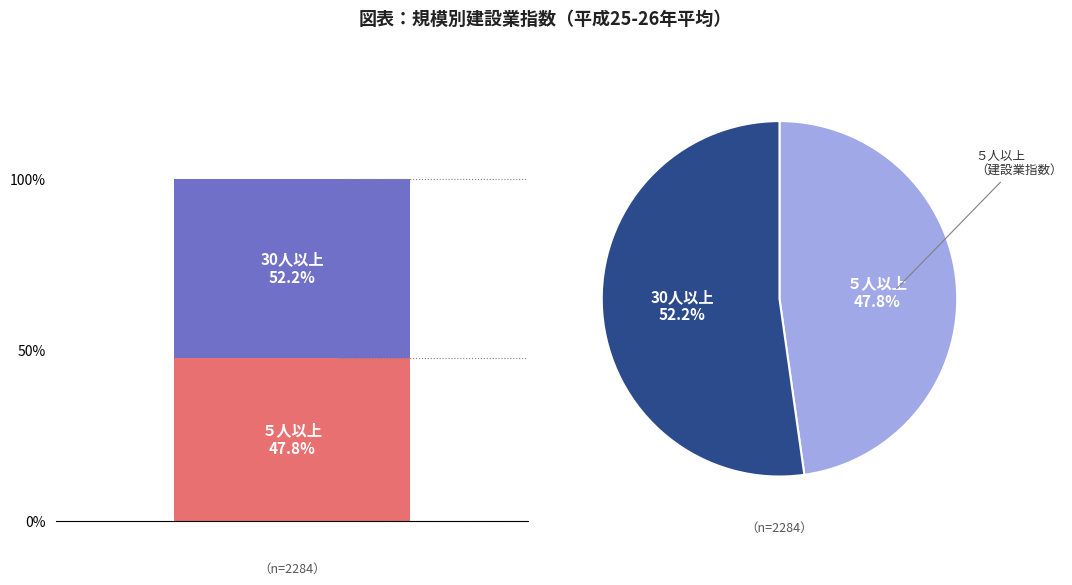

Is there a majority slice in this chart?

Yes